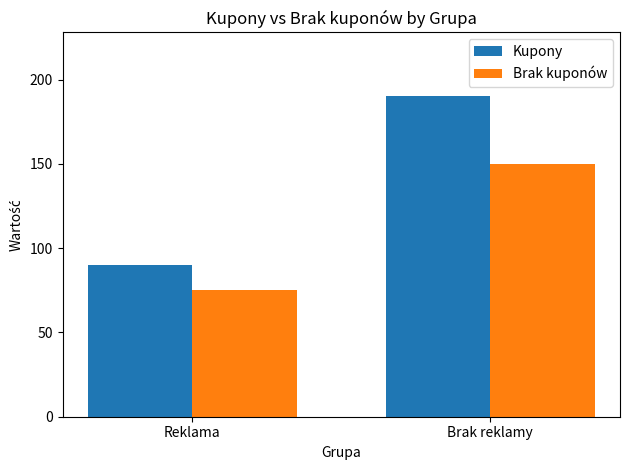

What are all the series names shown in the legend?

Kupony, Brak kuponów